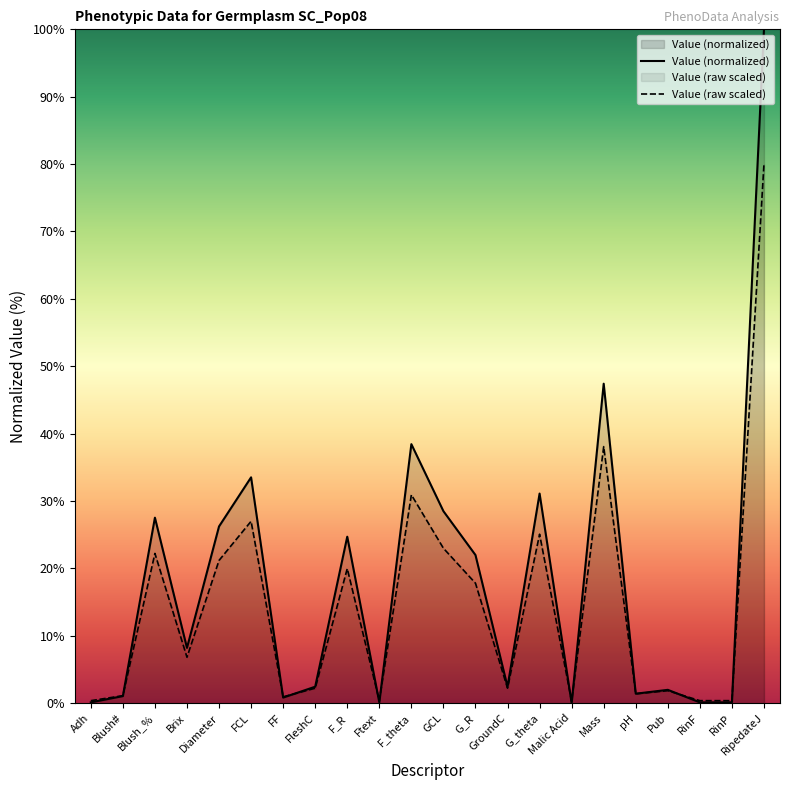

Which category has the highest value across all series?

RipedateJ